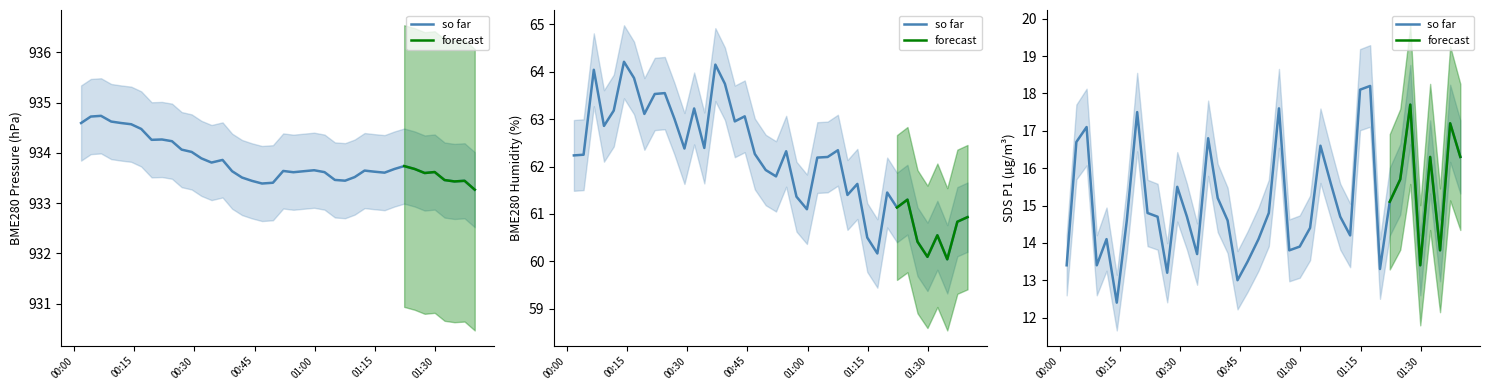

Does the chart have visible grid lines?

No